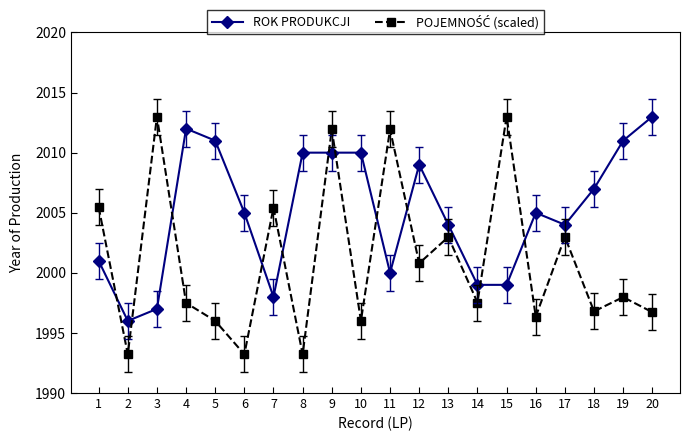

What is the difference between the maximum and minimum values in the ROK PRODUKCJI series?

17.0